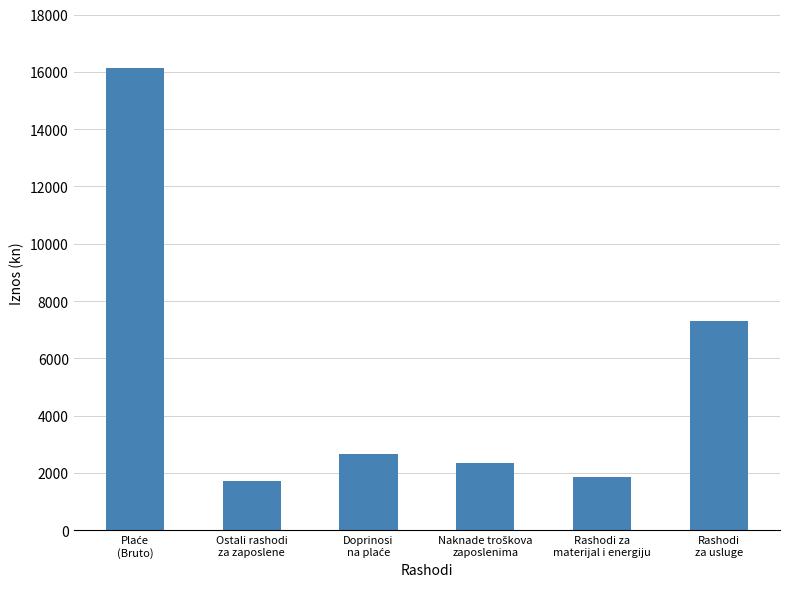

How many bars are there in total?

6